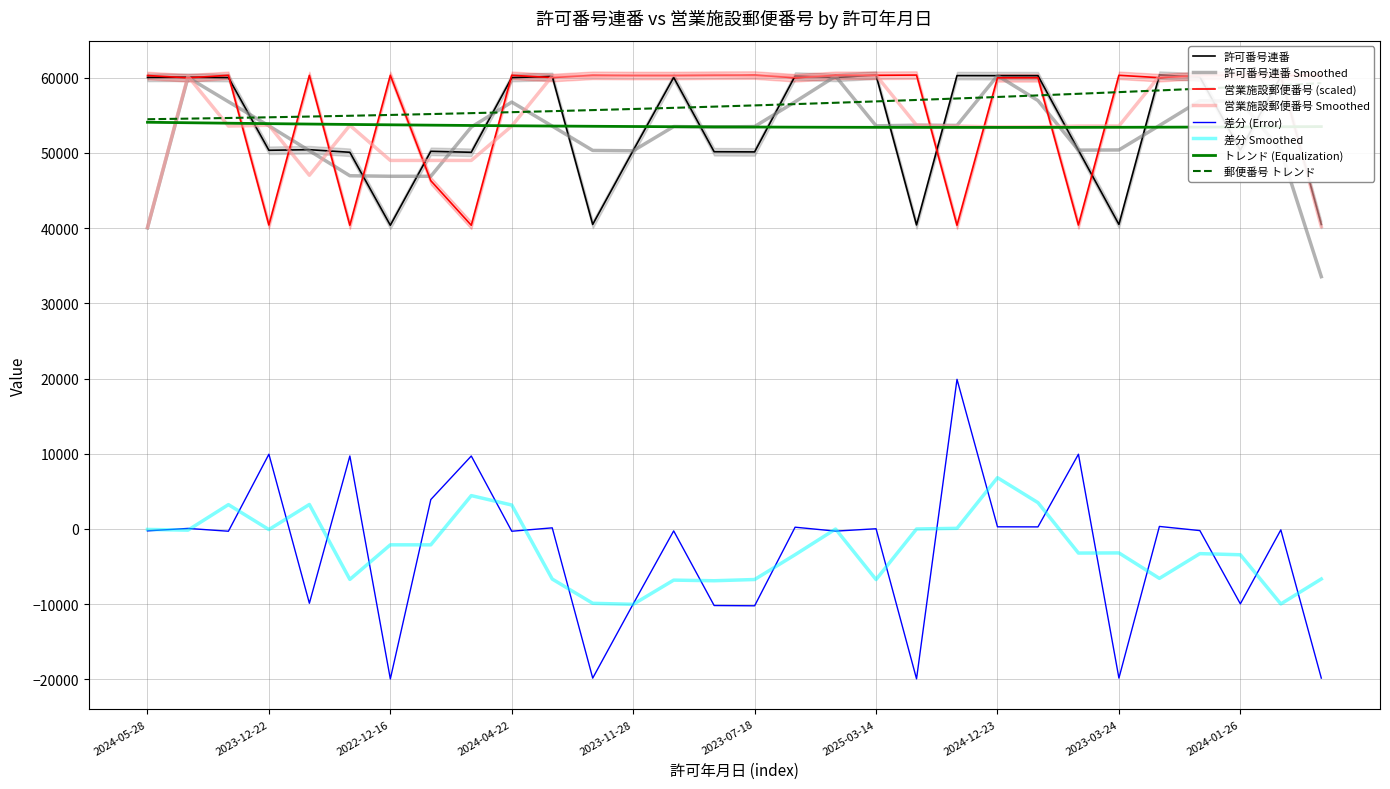

Does the chart have visible grid lines?

Yes